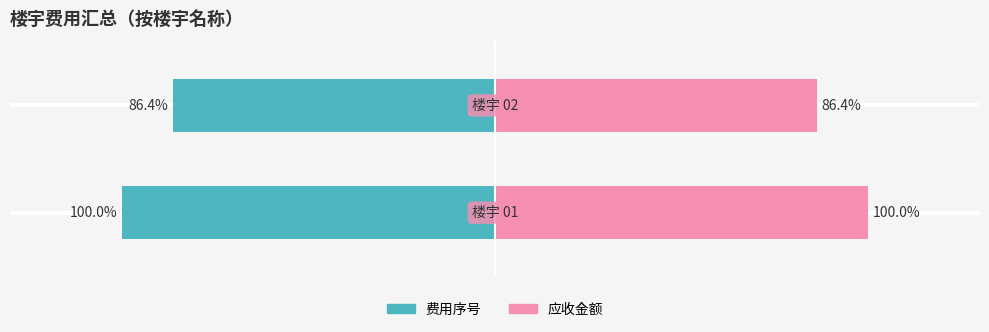

What is the difference between the 应收金额 values at 1 and 0?

13.6